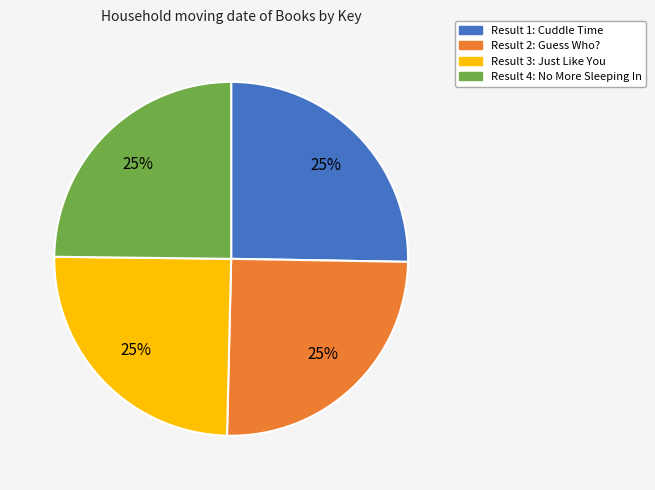

Does Result 2: Guess Who? represent more than half of the total?

No